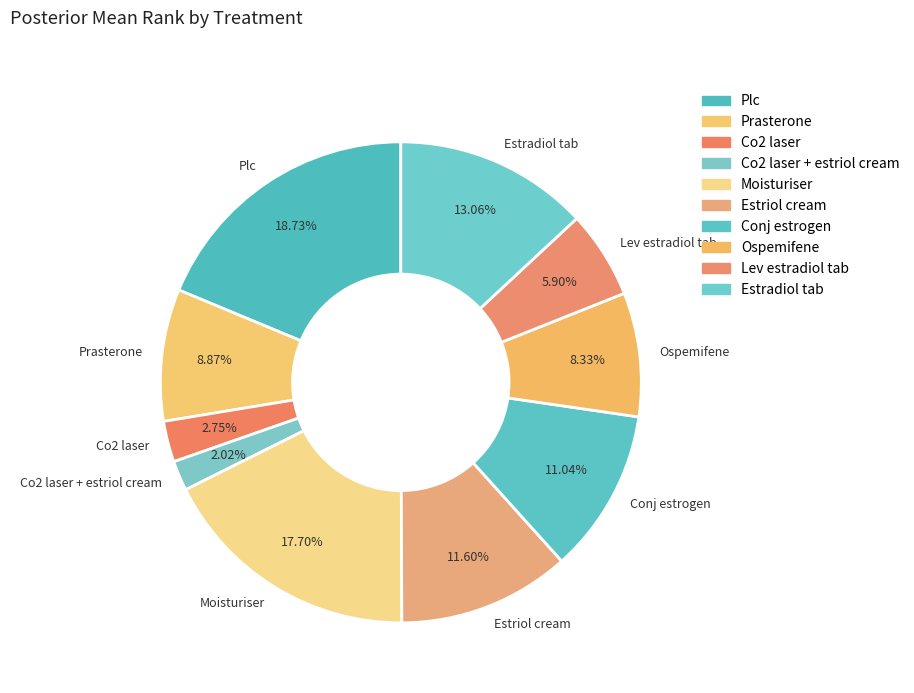

To the nearest percent, what is the combined percentage of Co2 laser and Conj estrogen?

14%